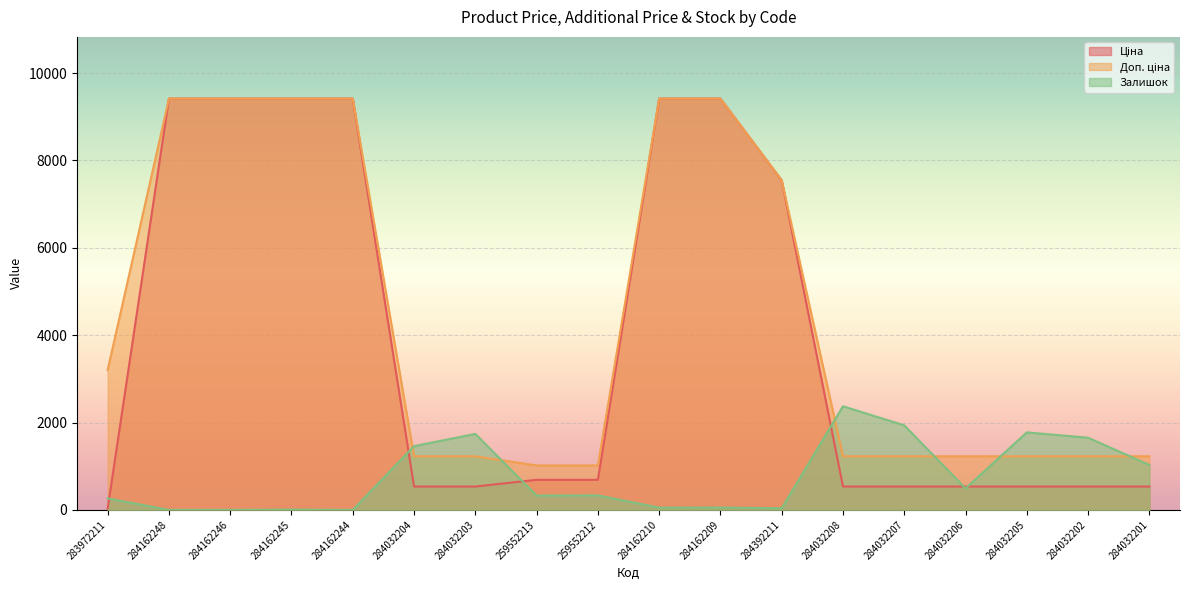

Between 284032203 and 284032207, which series saw the biggest shift?

Залишок